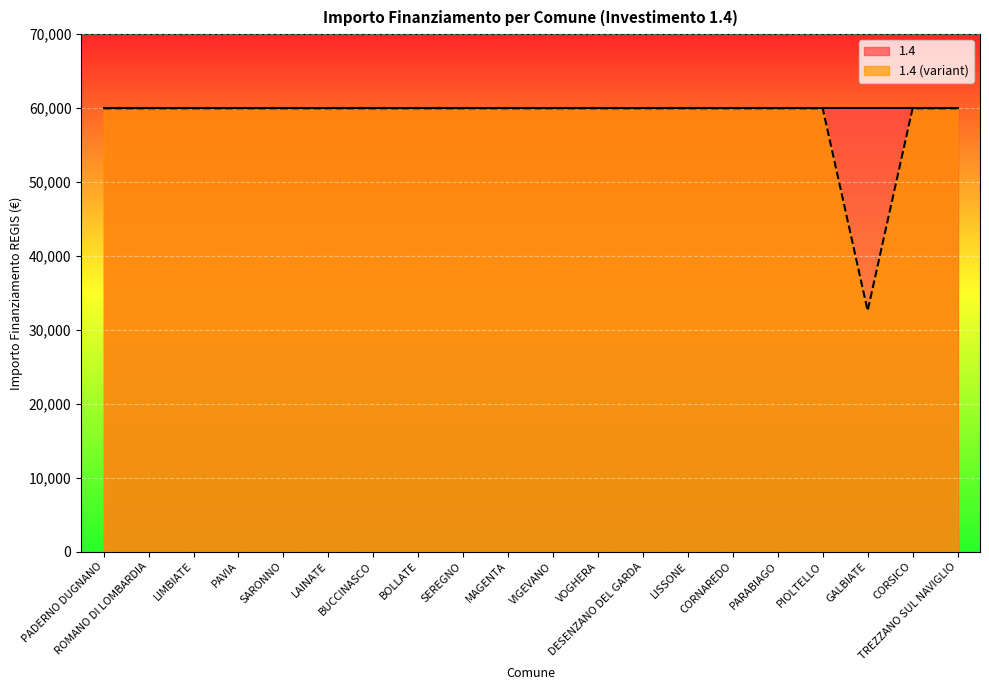

True or false: the data has more than 1 interior local peaks.

False